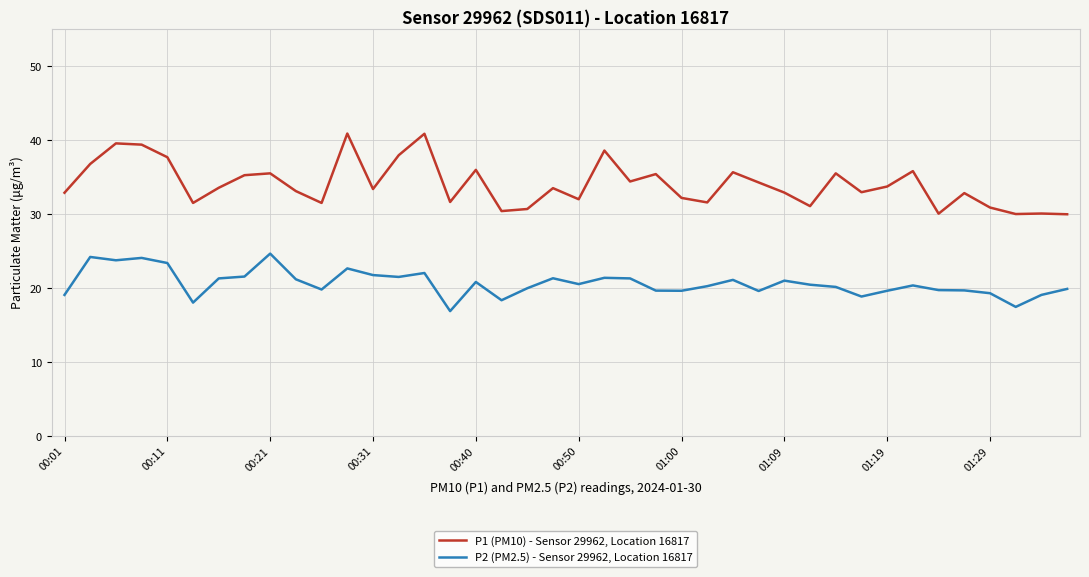

Which series has the largest total across all categories?

P1 (PM10) - Sensor 29962, Location 16817